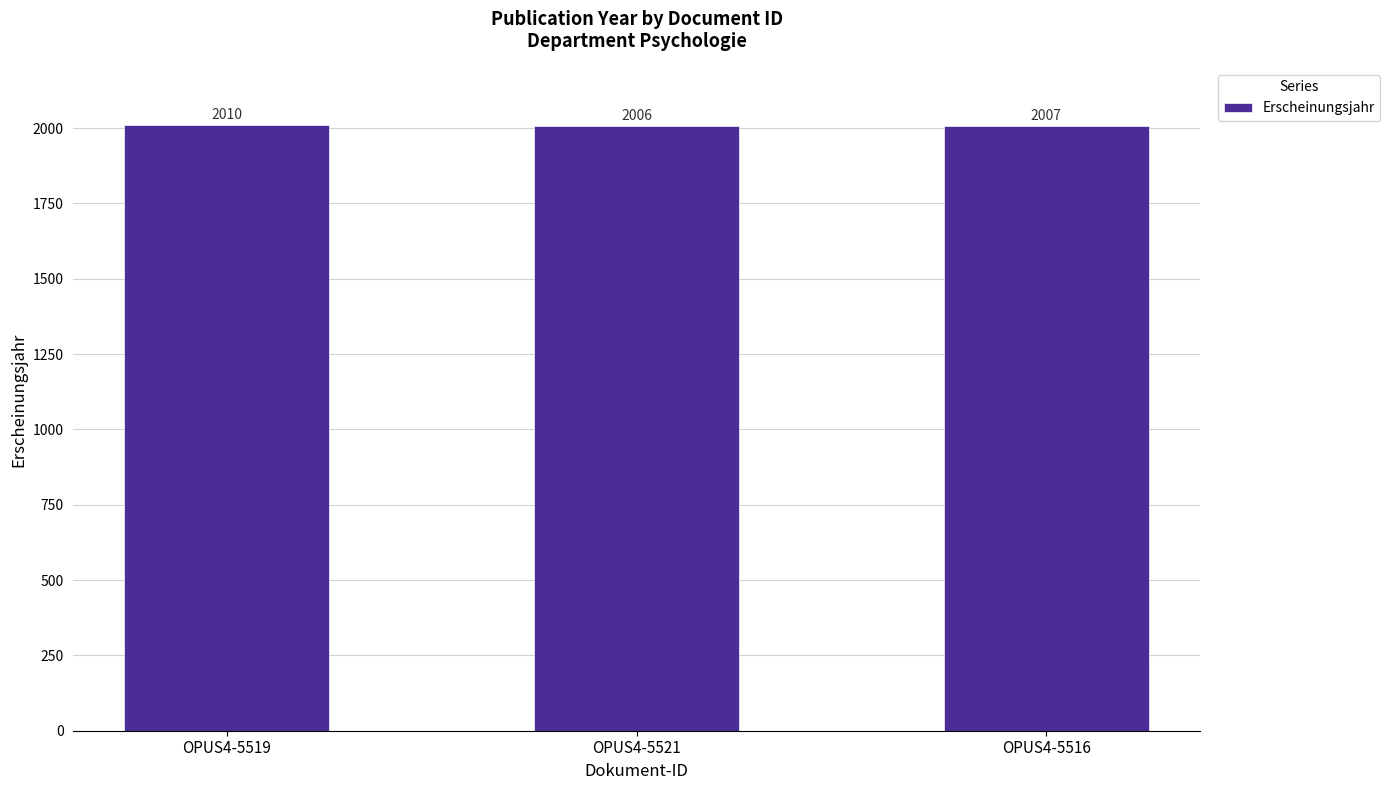

The value at OPUS4-5521 is 2868. True or false?

False